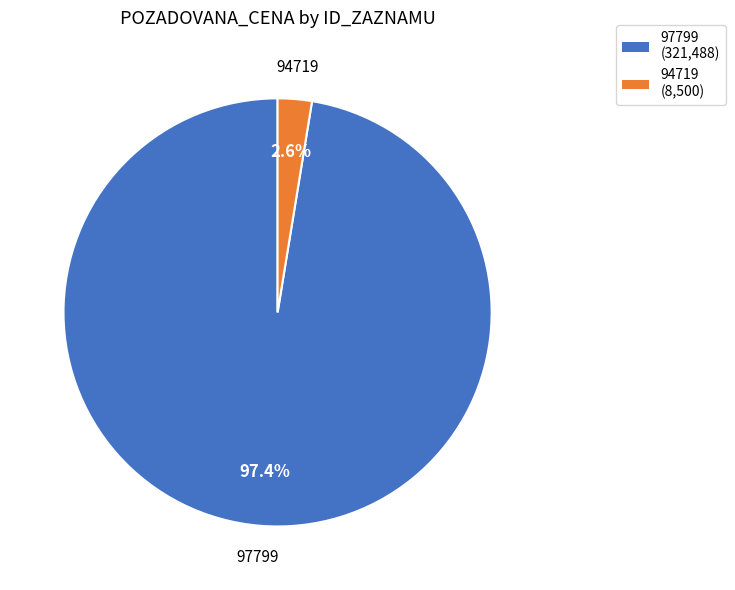

How many segments does this pie chart have?

2